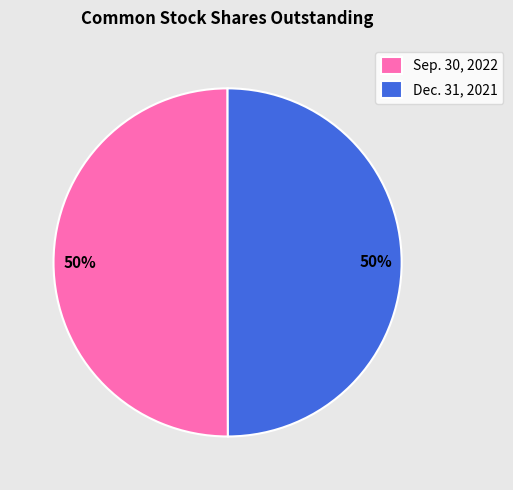

Do Sep. 30, 2022 and Dec. 31, 2021 together represent more than half of the pie?

Yes